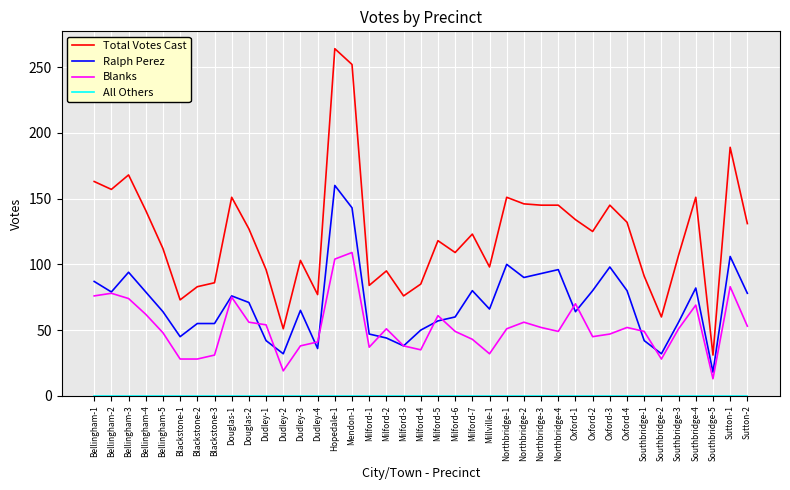

Is the value of Ralph Perez at Bellingham-4 greater than the value of Blanks at Southbridge-4?

Yes